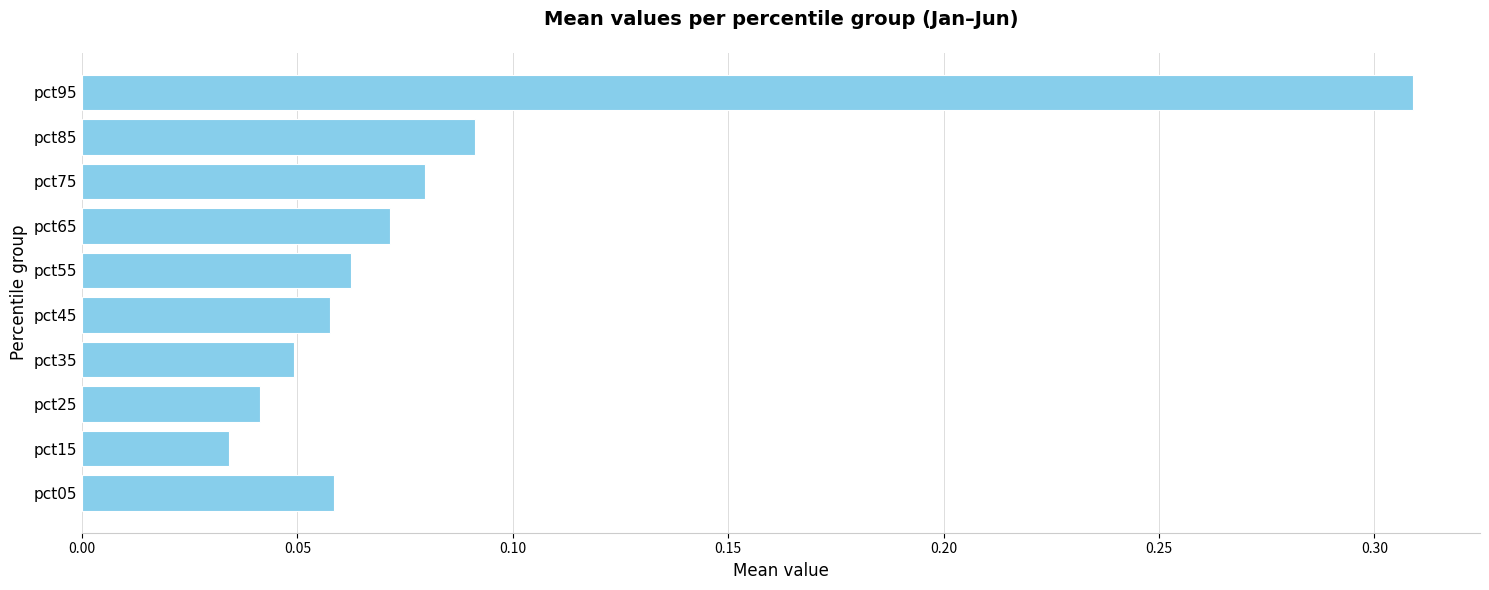

True or false: the data shows 0.5 at pct95.

False